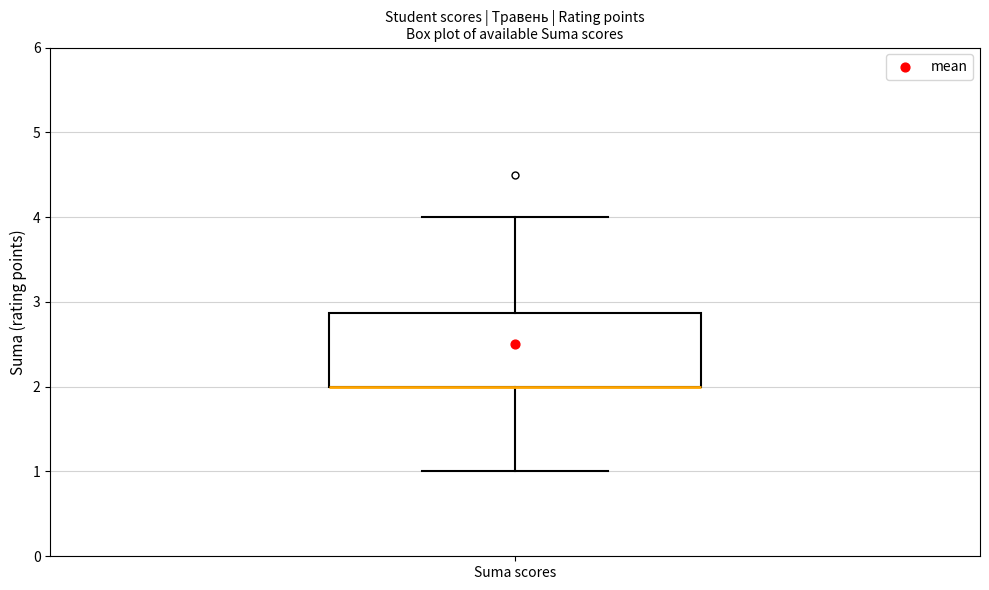

Transcribe this box plot: give where the median line is, the range the box spans, and where the two whiskers end, as read against the y-axis. The values are not printed on the chart, so give them approximately, as read against the axis.

median 2.0 (drawn on the box's lower edge), box 2.0 to 2.9, whiskers 1.0 to 4.0